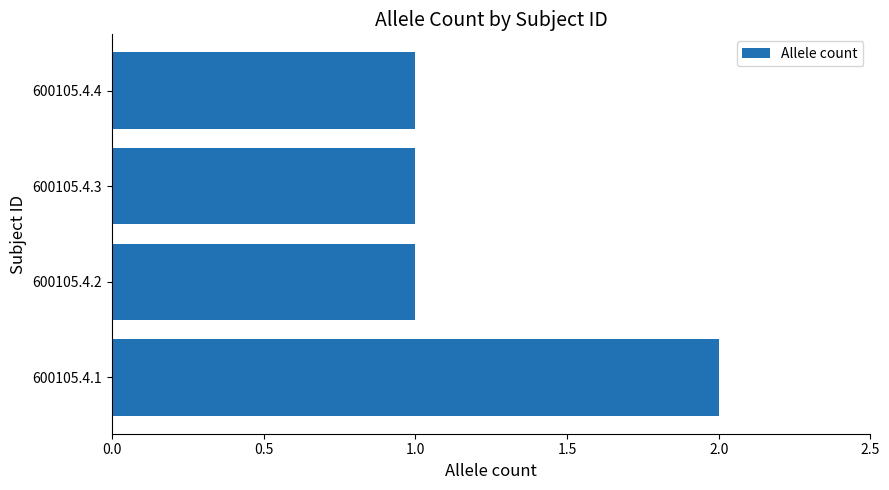

Count the values in the range 1 to 2.

4